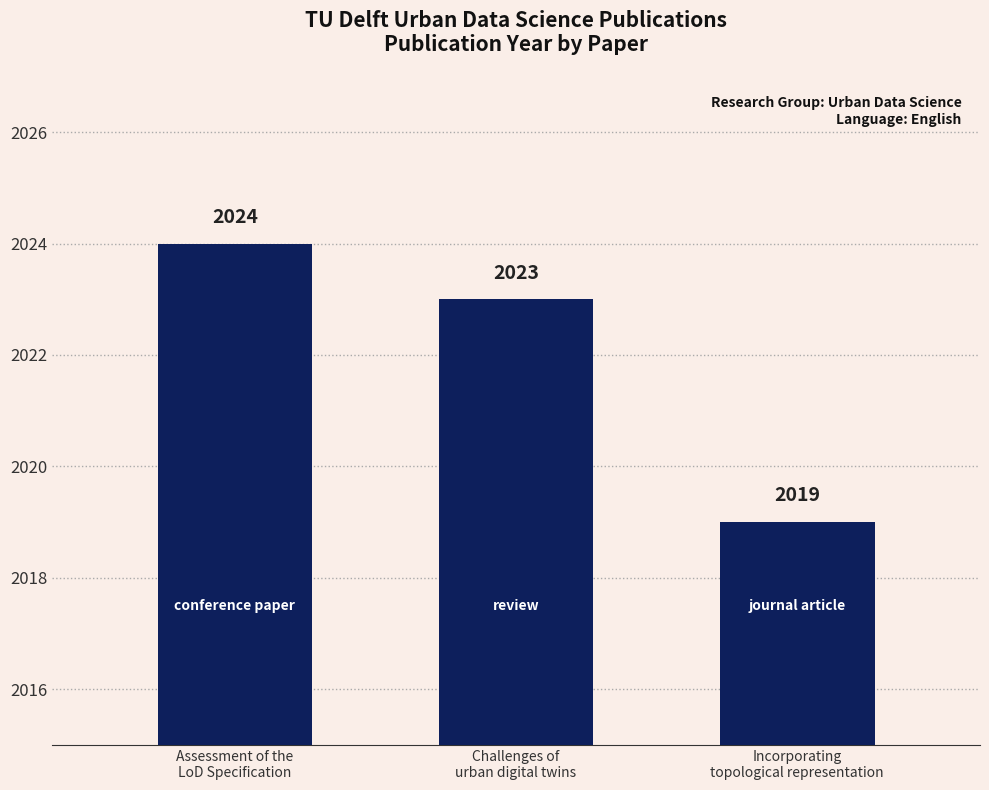

What is the sum of all values?

6066